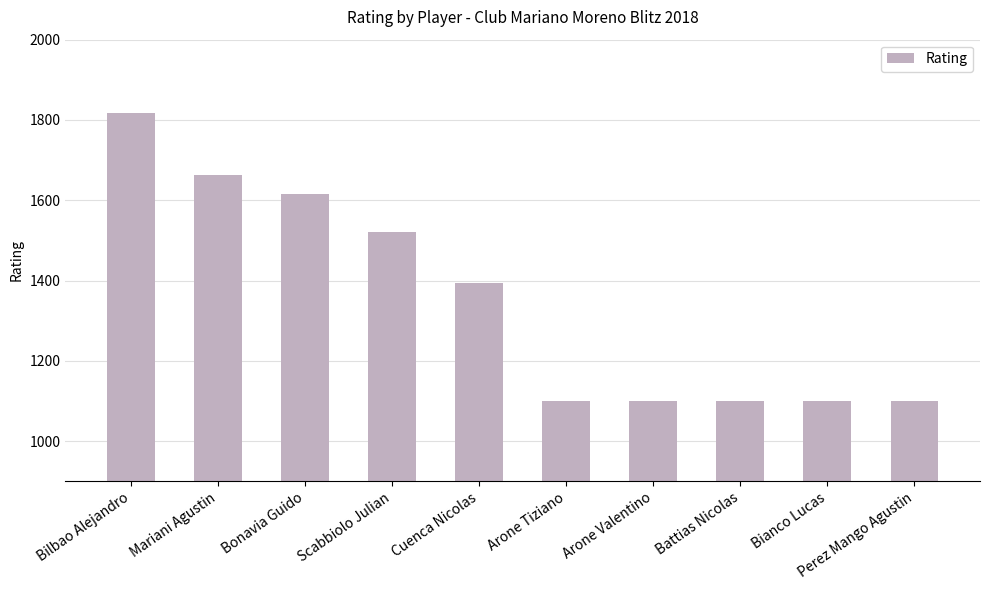

What is the label of the 4th bar from the left?

Scabbiolo Julian